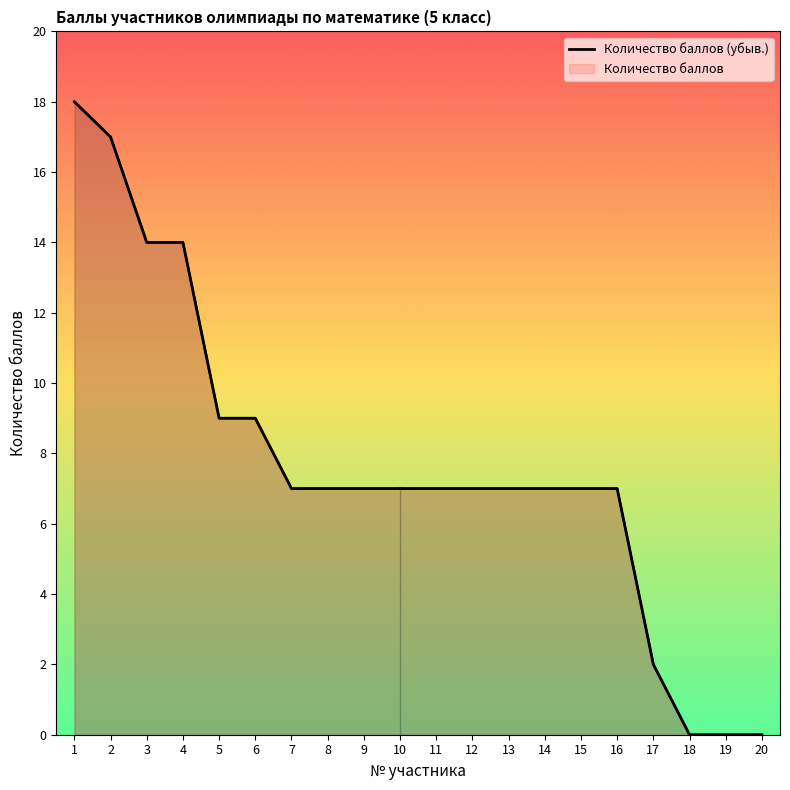

Reading left to right, what are all the values shown in this chart?

1=18	2=17	3=14	4=14	5=9	6=9	7=7	8=7	9=7	10=7	11=7	12=7	13=7	14=7	15=7	16=7	17=2	18=0	19=0	20=0